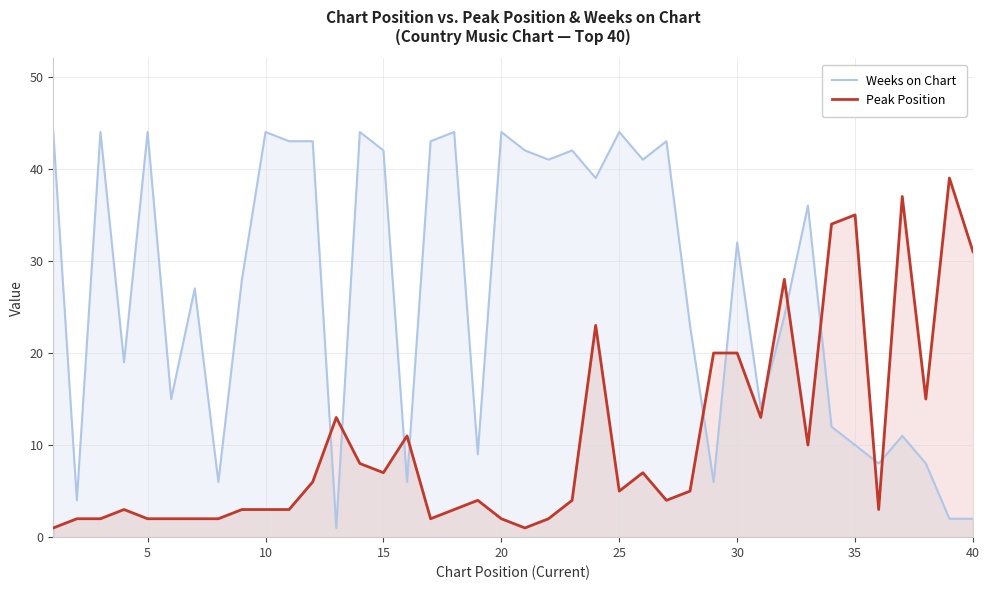

What is the difference between the maximum and minimum values in the Peak Position series?

38